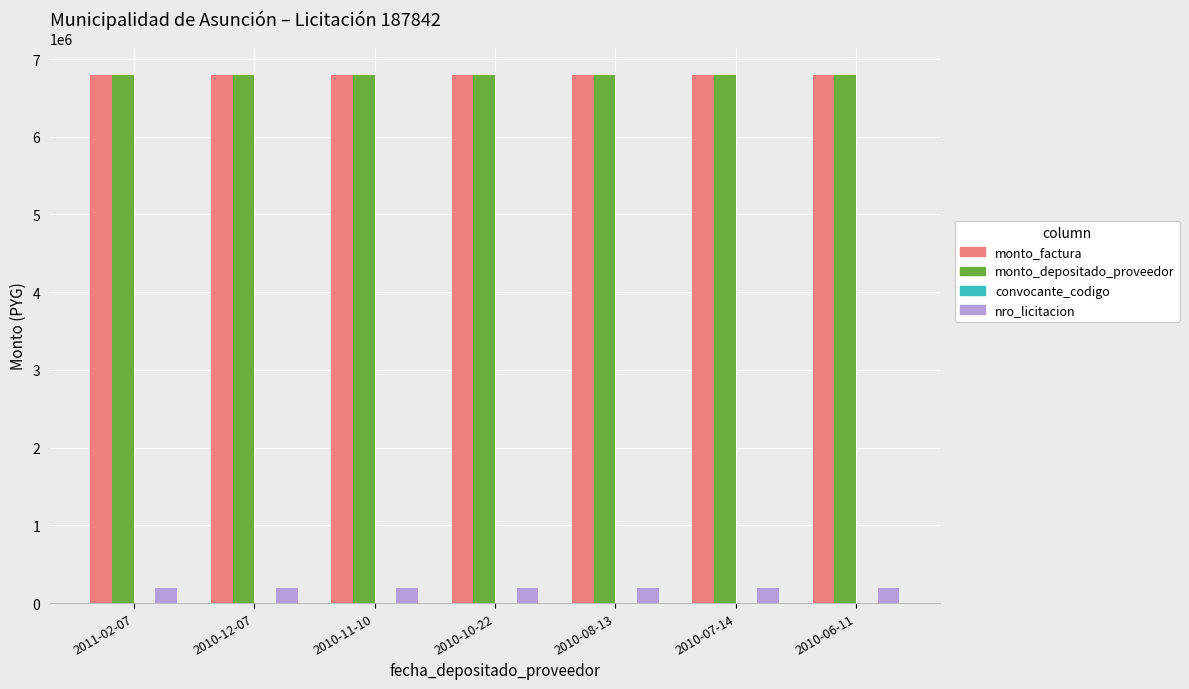

What is the spread (max minus min) of values at 2010-10-22?

6799892